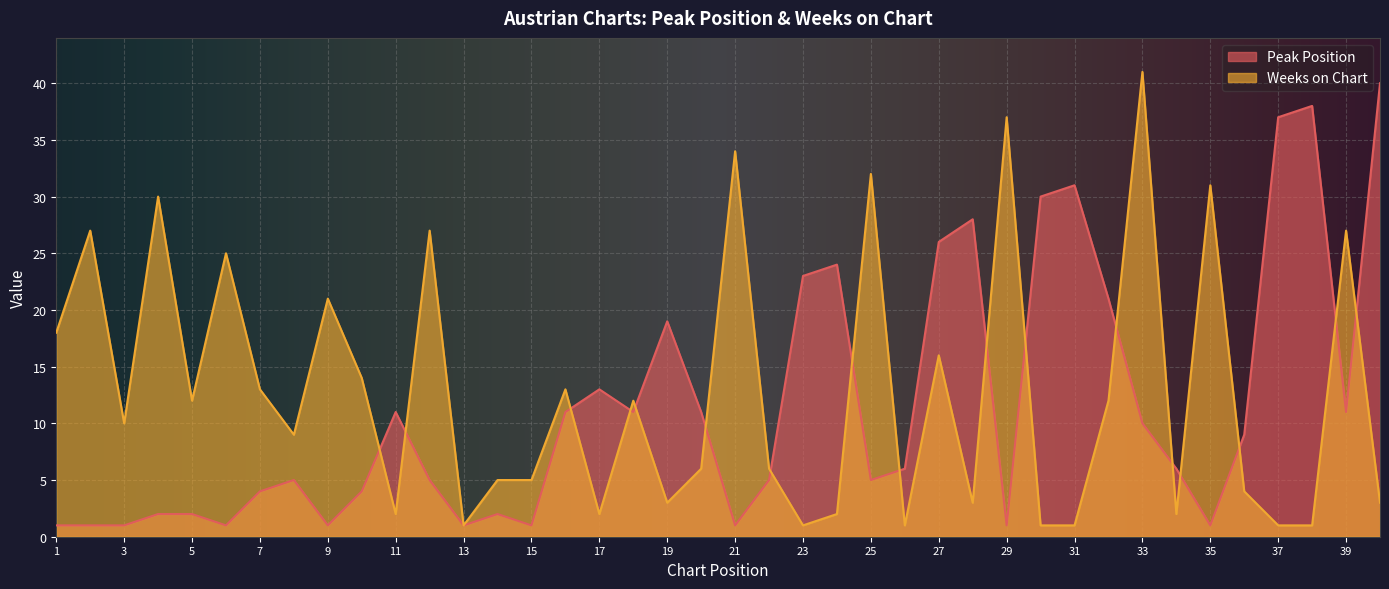

How many lines are shown in the chart?

2